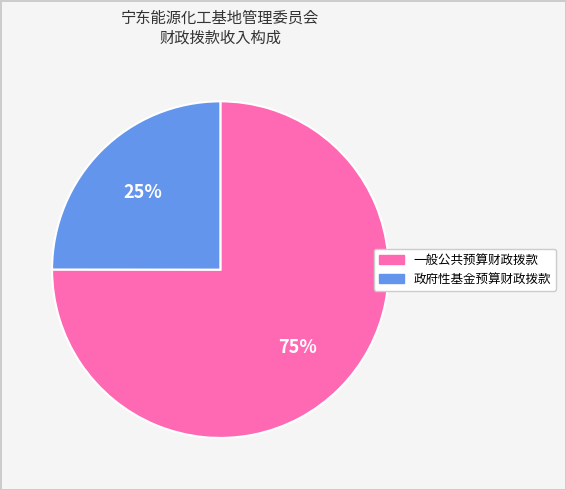

Which slice represents more than half of the pie?

一般公共预算财政拨款